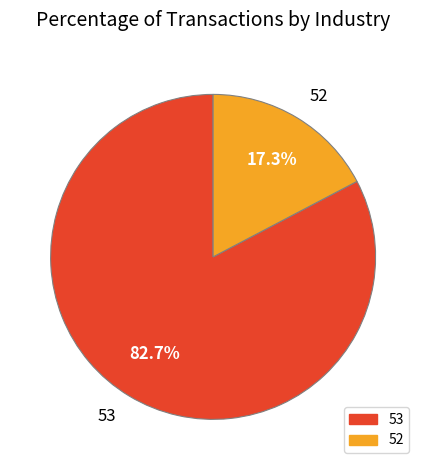

To the nearest percent, what is the difference between the largest and smallest slice percentages?

65%